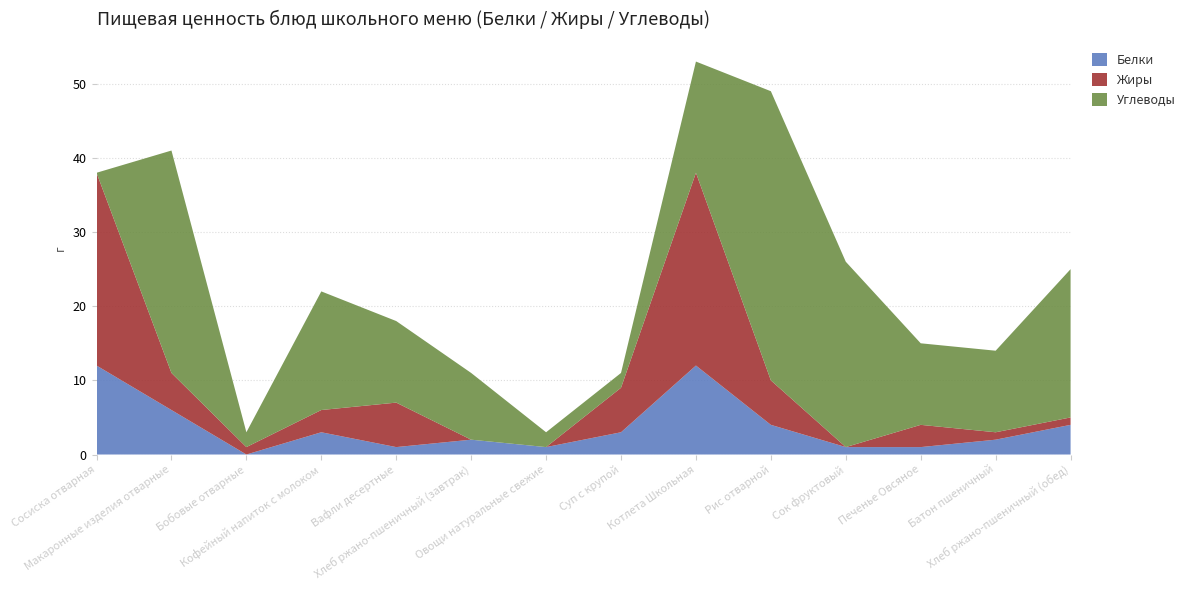

Reading left to right, what are all the values shown in this chart?

Белки: Сосиска отварная=12	Макаронные изделия отварные=6	Бобовые отварные=0	Кофейный напиток с молоком=3	Вафли десертные=1	Хлеб ржано-пшеничный (завтрак)=2	Овощи натуральные свежие=1	Суп с крупой=3	Котлета Школьная=12	Рис отварной=4	Сок фруктовый=1	Печенье Овсяное=1	Батон пшеничный=2	Хлеб ржано-пшеничный (обед)=4
Жиры: Сосиска отварная=26	Макаронные изделия отварные=5	Бобовые отварные=1	Кофейный напиток с молоком=3	Вафли десертные=6	Хлеб ржано-пшеничный (завтрак)=0	Овощи натуральные свежие=0	Суп с крупой=6	Котлета Школьная=26	Рис отварной=6	Сок фруктовый=0	Печенье Овсяное=3	Батон пшеничный=1	Хлеб ржано-пшеничный (обед)=1
Углеводы: Сосиска отварная=0	Макаронные изделия отварные=30	Бобовые отварные=2	Кофейный напиток с молоком=16	Вафли десертные=11	Хлеб ржано-пшеничный (завтрак)=9	Овощи натуральные свежие=2	Суп с крупой=2	Котлета Школьная=15	Рис отварной=39	Сок фруктовый=25	Печенье Овсяное=11	Батон пшеничный=11	Хлеб ржано-пшеничный (обед)=20